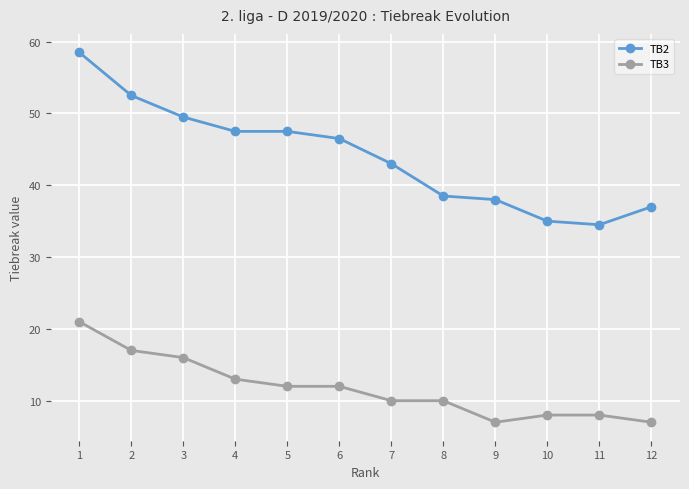

What is the value of the TB2 point at the 5th from the left?

47.5